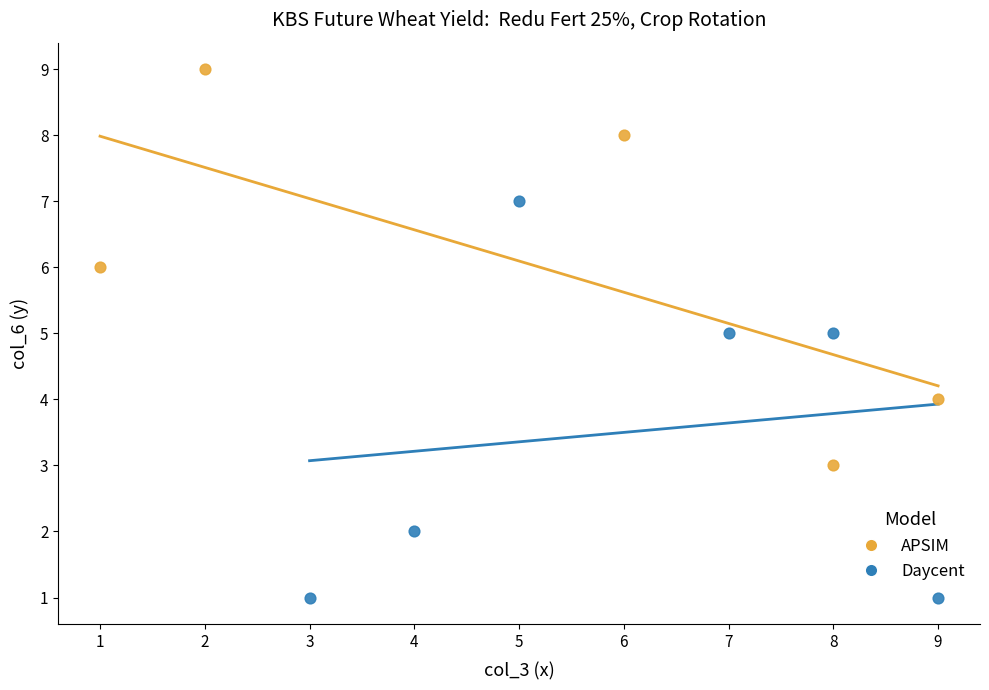

Which series reaches the maximum Y coordinate?

APSIM